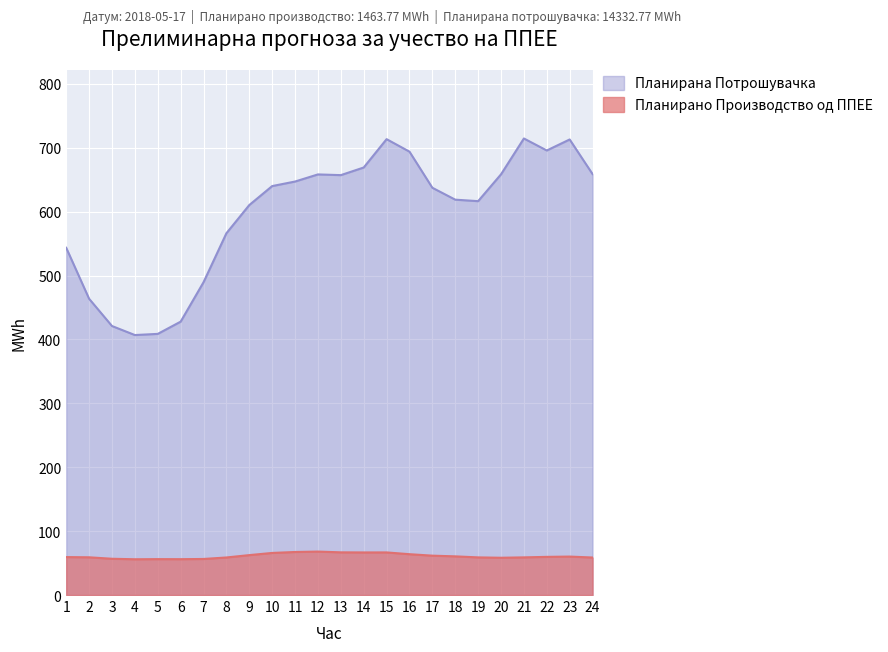

List the series in order of their peak value, lowest first.

Планирано Производство од ППЕЕ, Планирана Потрошувачка